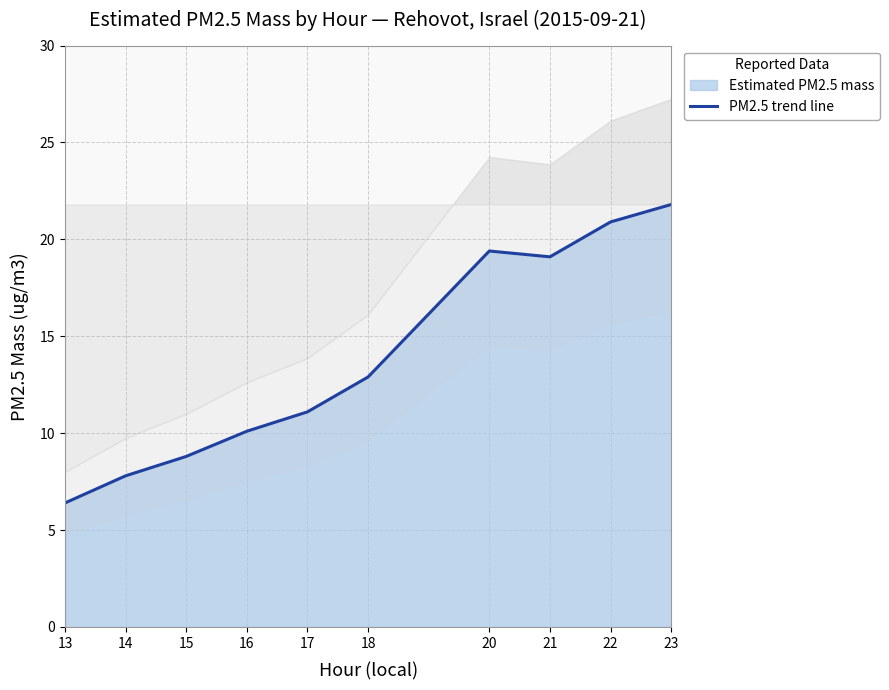

What is the difference between the values at 20 and 15?

10.6